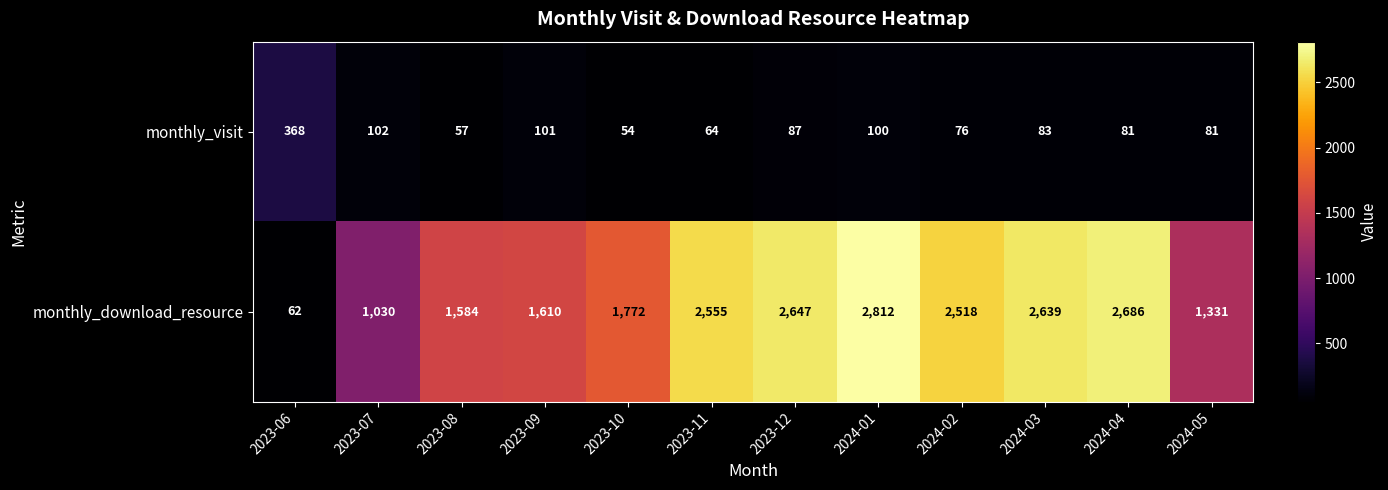

Reading left to right, transcribe all the data shown in this chart.

monthly_visit: 368	102	57	101	54	64	87	100	76	83	81	81
monthly_download_resource: 62	1030	1584	1610	1772	2555	2647	2812	2518	2639	2686	1331